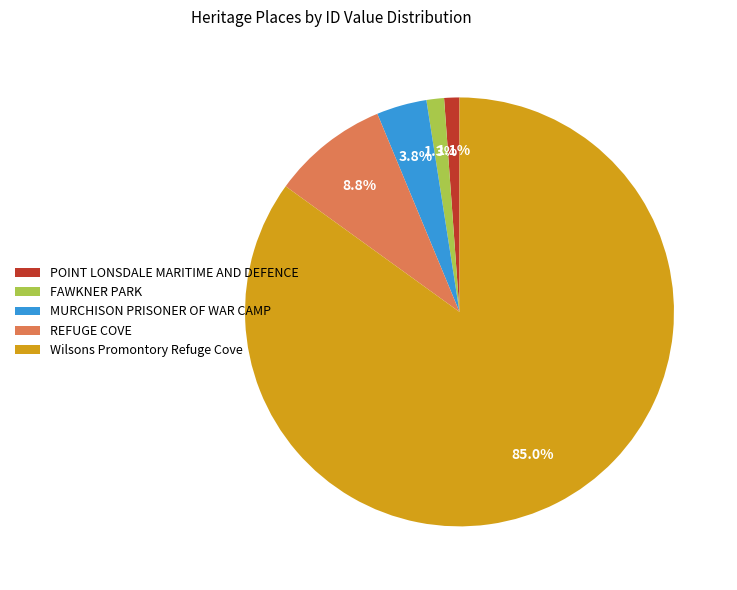

What is the largest slice in the pie chart?

Wilsons Promontory Refuge Cove